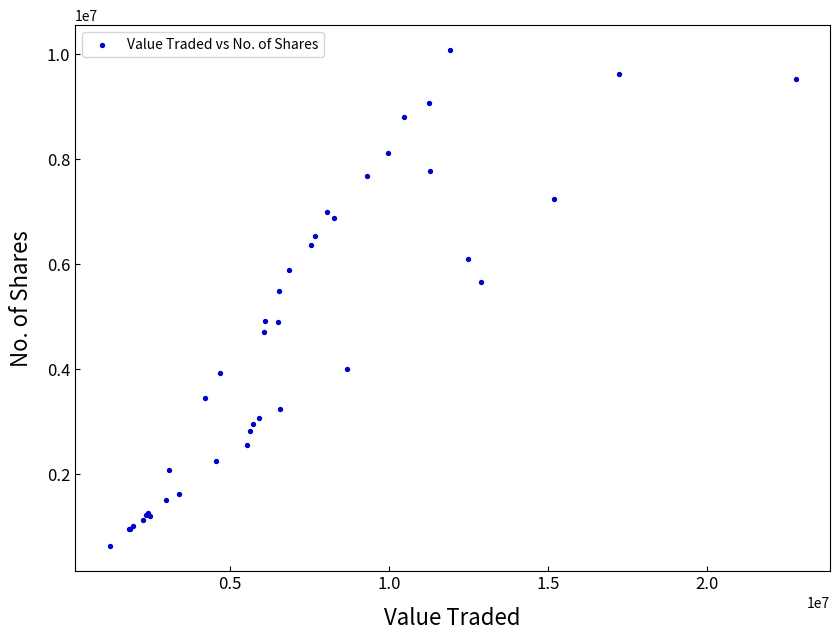

What Y value in the scatter plot is closest to 5350469?

5485382